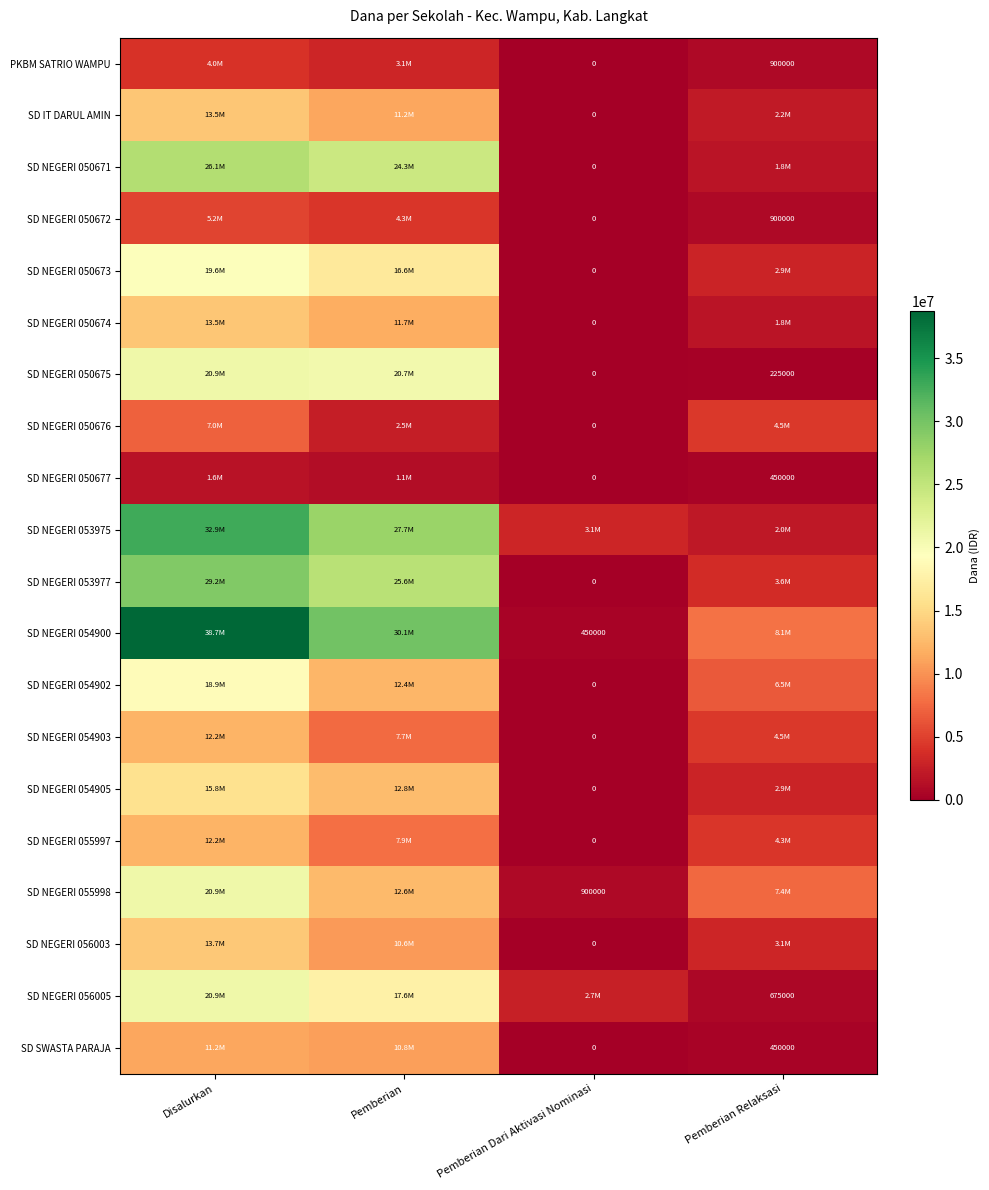

List the series in order of their peak value, lowest first.

SD NEGERI 050677, PKBM SATRIO WAMPU, SD NEGERI 050672, SD NEGERI 050676, SD SWASTA PARAJA, SD NEGERI 054903, SD NEGERI 055997, SD IT DARUL AMIN, SD NEGERI 050674, SD NEGERI 056003, SD NEGERI 054905, SD NEGERI 054902, SD NEGERI 050673, SD NEGERI 050675, SD NEGERI 055998, SD NEGERI 056005, SD NEGERI 050671, SD NEGERI 053977, SD NEGERI 053975, SD NEGERI 054900